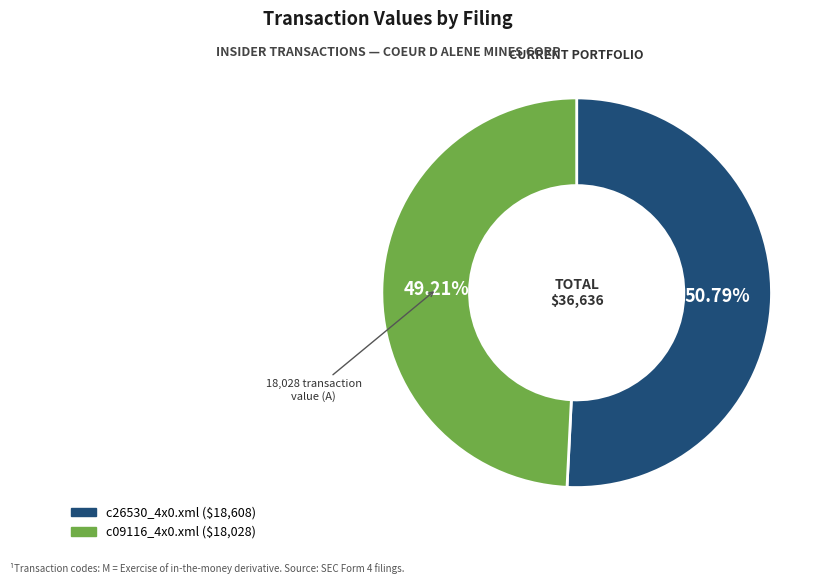

To the nearest percent, what portion does c26530_4x0.xml represent?

51%